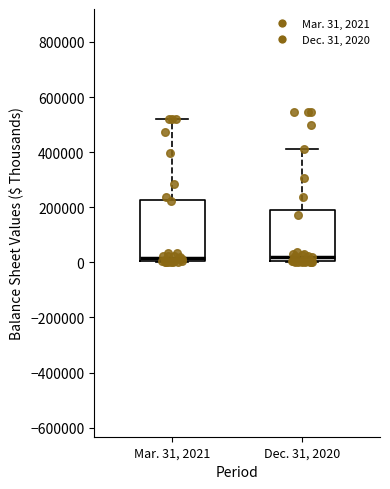

Reading left to right, transcribe this box plot: for each box, give where its median line is, the range the box spans, and where its two whiskers end, as read against the y-axis. The values are not printed on the chart, so give them approximately, as read against the axis.

Mar. 31, 2021: median 20000, box 0 to 220000, whiskers 0 to 520000
Dec. 31, 2020: median 20000, box 0 to 180000, whiskers 0 to 420000